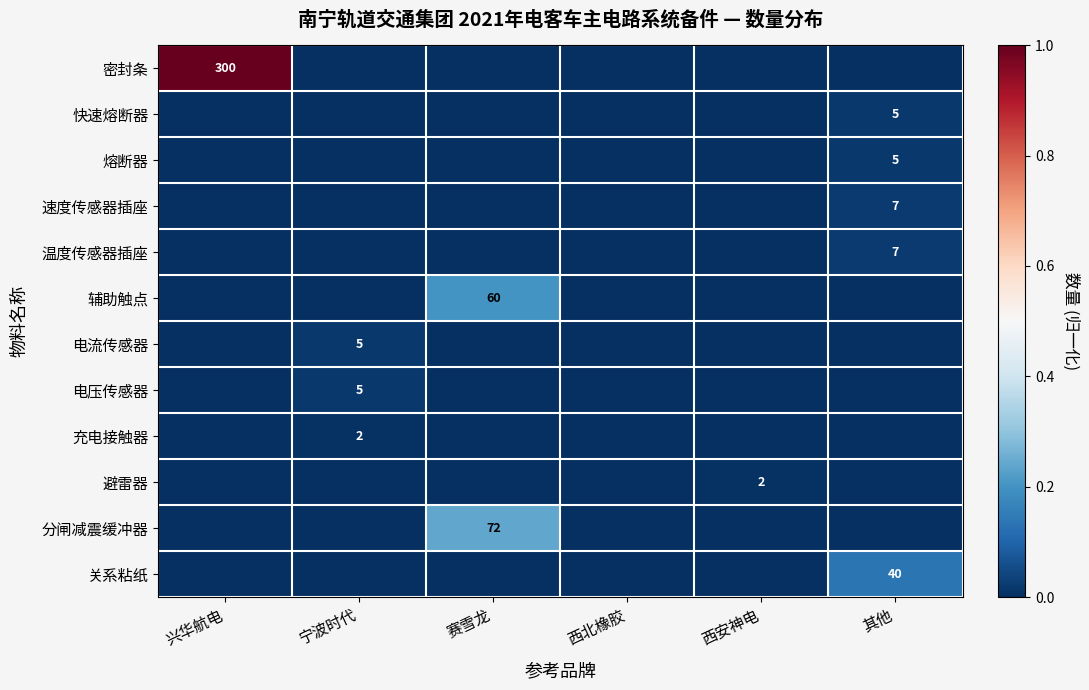

At which category is the sum across all series the highest?

兴华航电